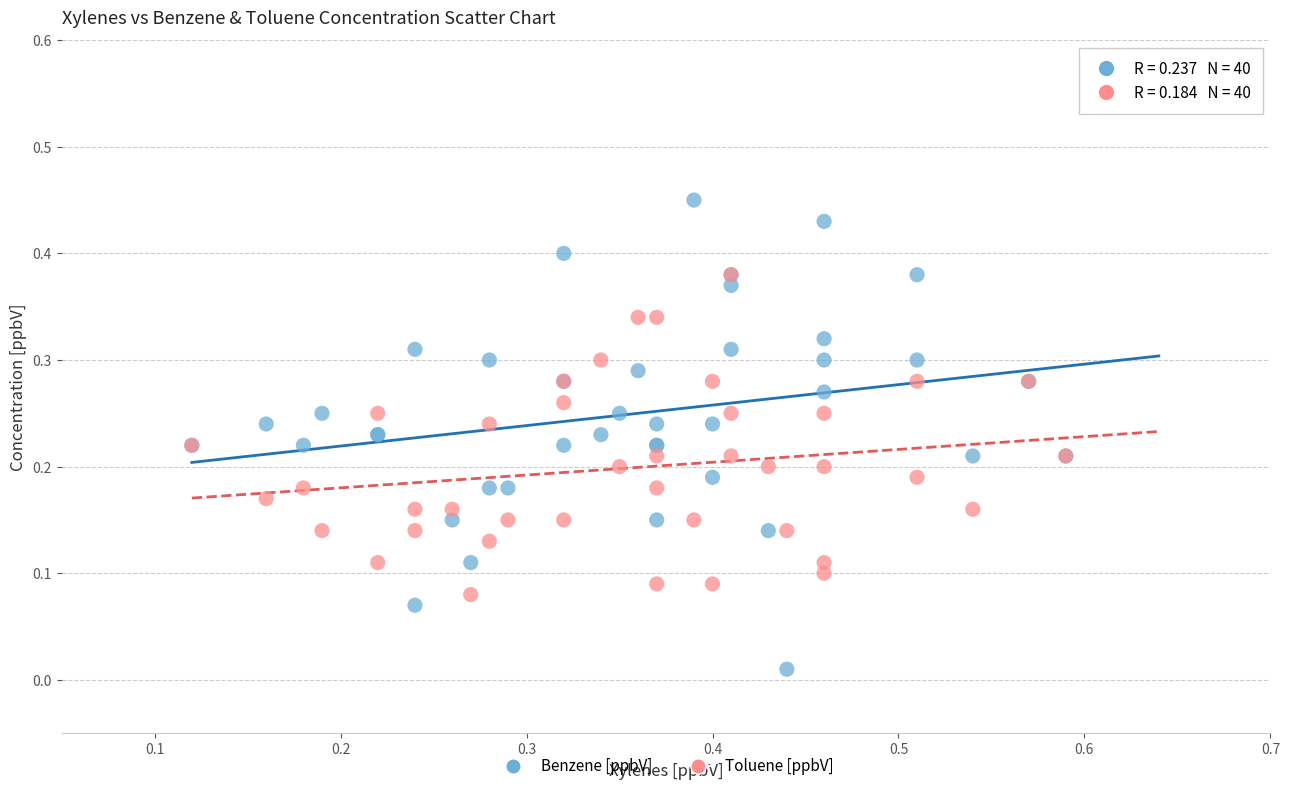

Which series reaches the maximum Y coordinate?

Benzene [ppbV]